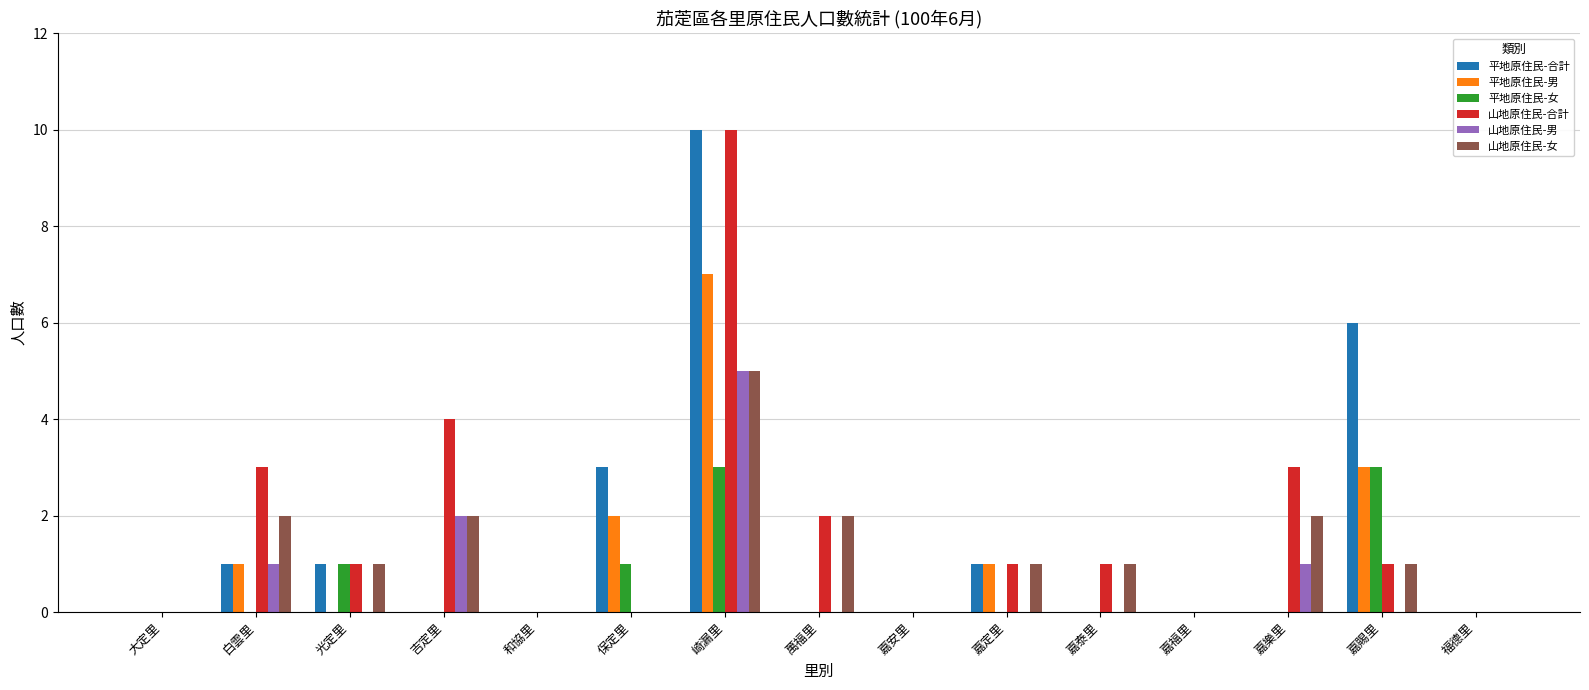

Is it true that 山地原住民-女 equals 5 at 崎漏里?

True